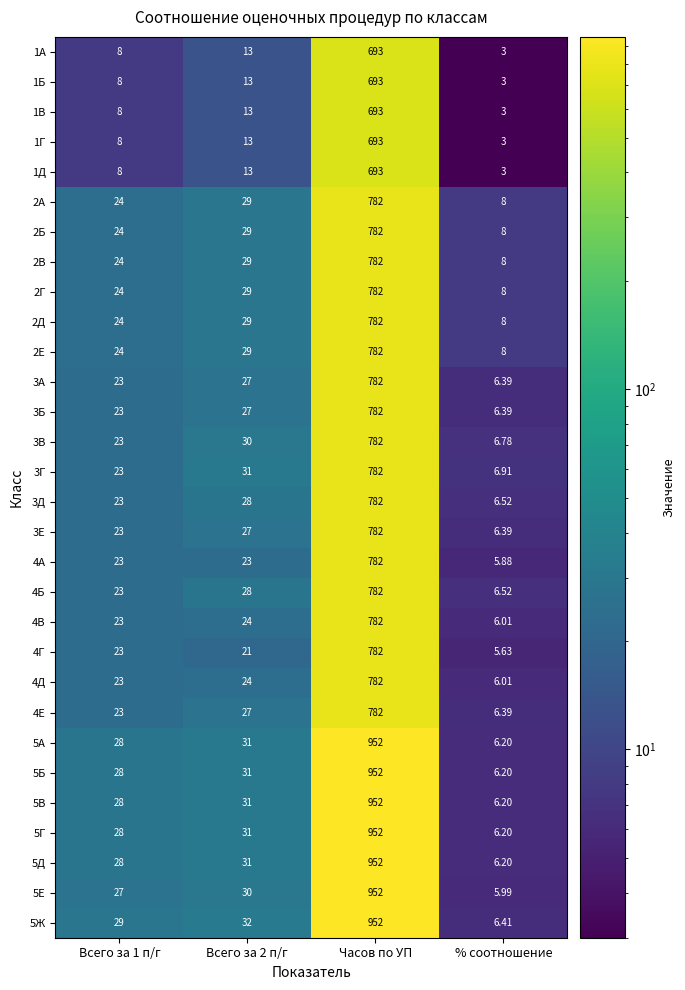

Is the value of 2Е at % соотношение greater than the value of 5Г at Всего за 1 п/г?

No